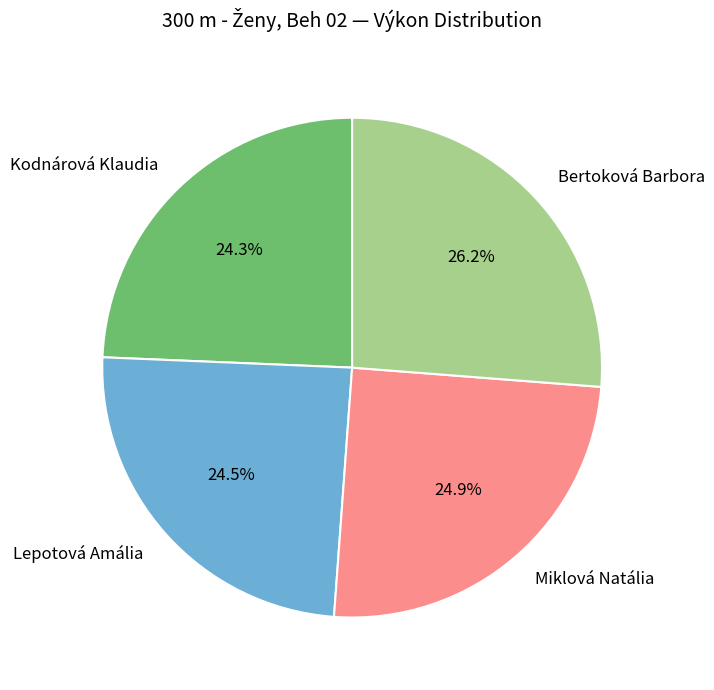

How much of the chart is everything except Lepotová Amália?

75.5%